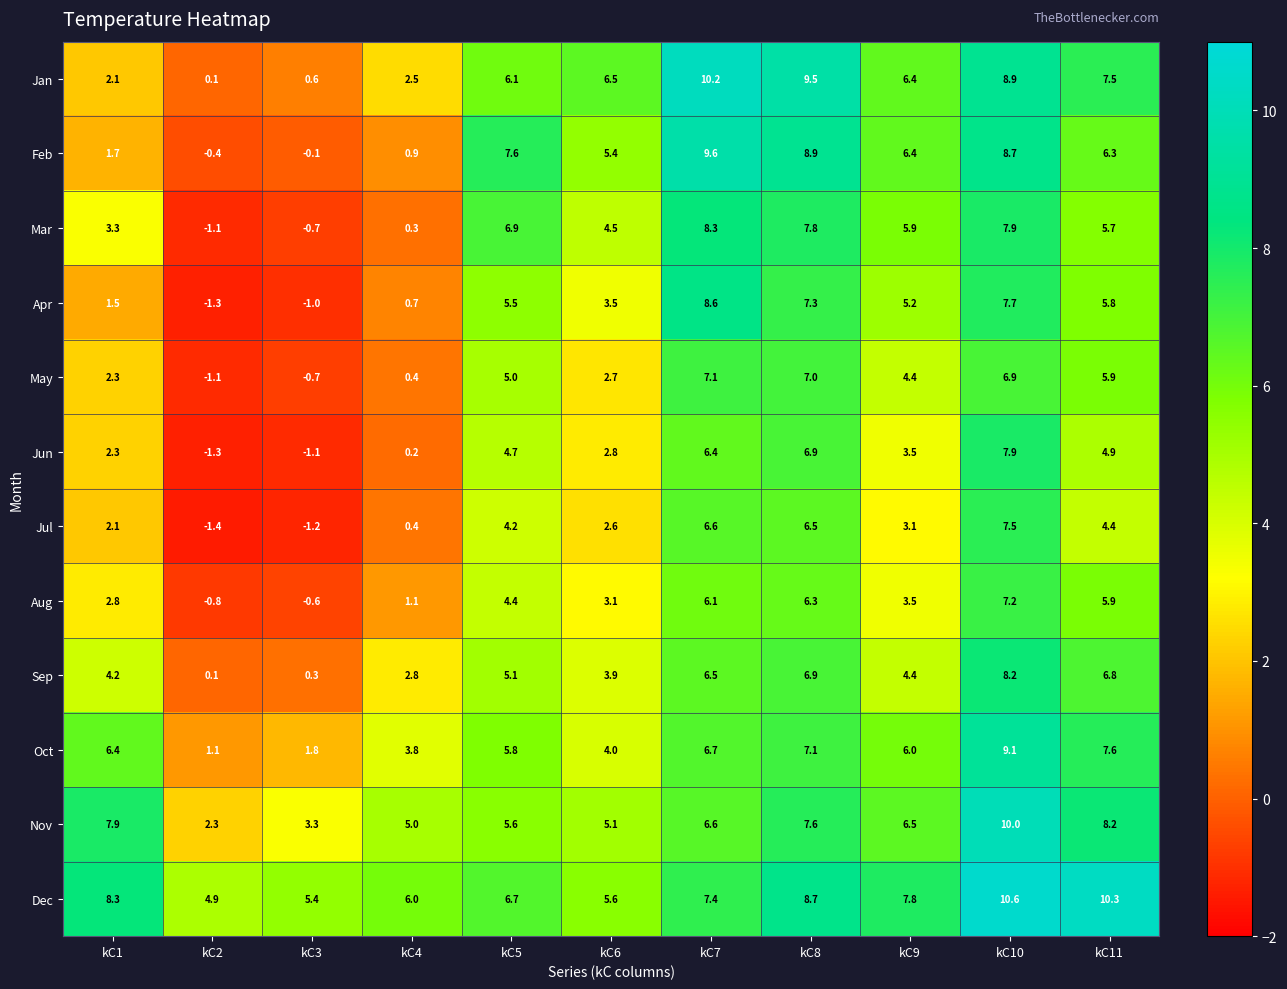

Between kC3 and kC5, which series saw the biggest shift?

Feb